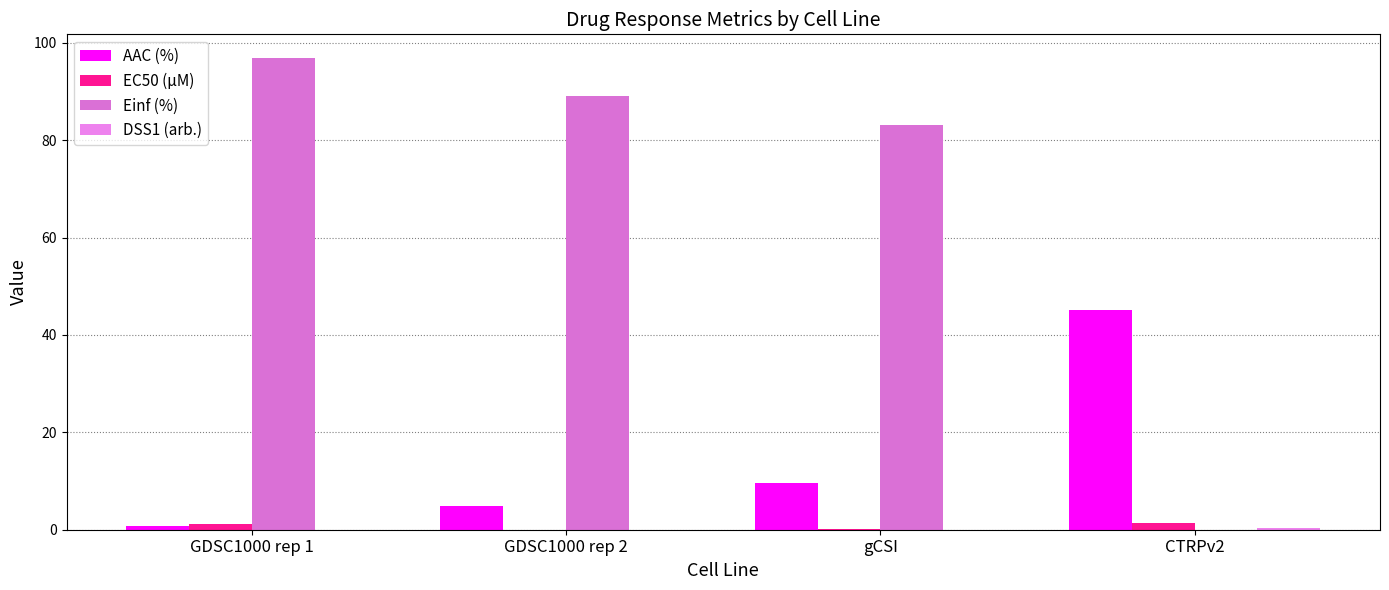

What is the label of the 1st bar from the left?

GDSC1000 rep 1